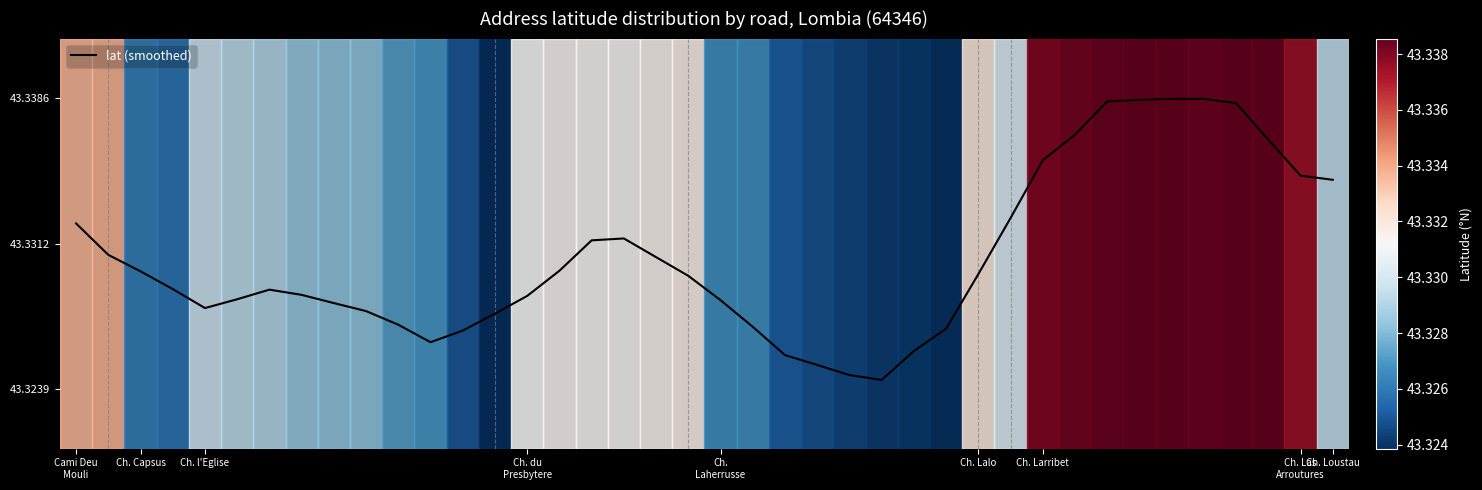

What is the maximum value shown in the chart?

43.3